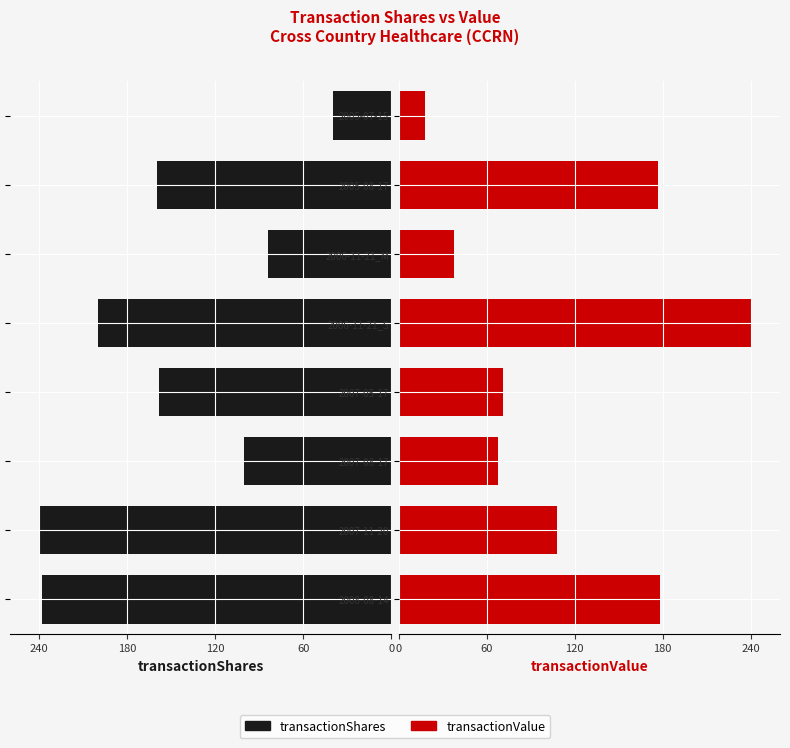

What is the approximate value of transactionValue at 2006-11-21_S?

240.0